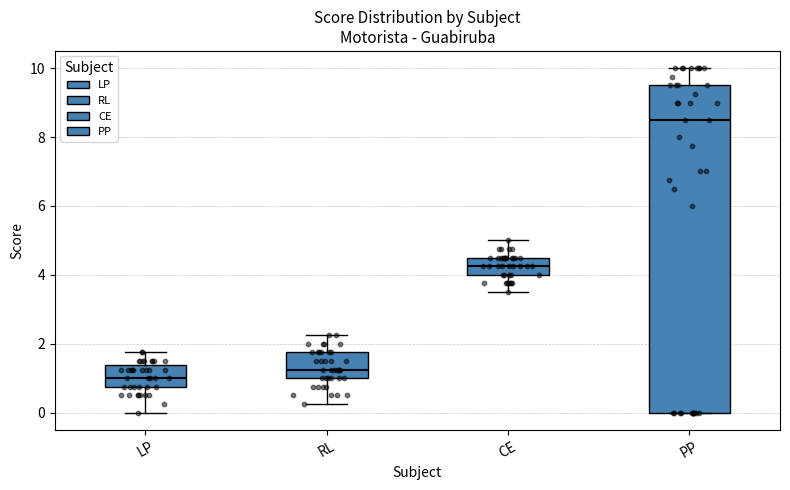

Which box has the lowest median line?

LP